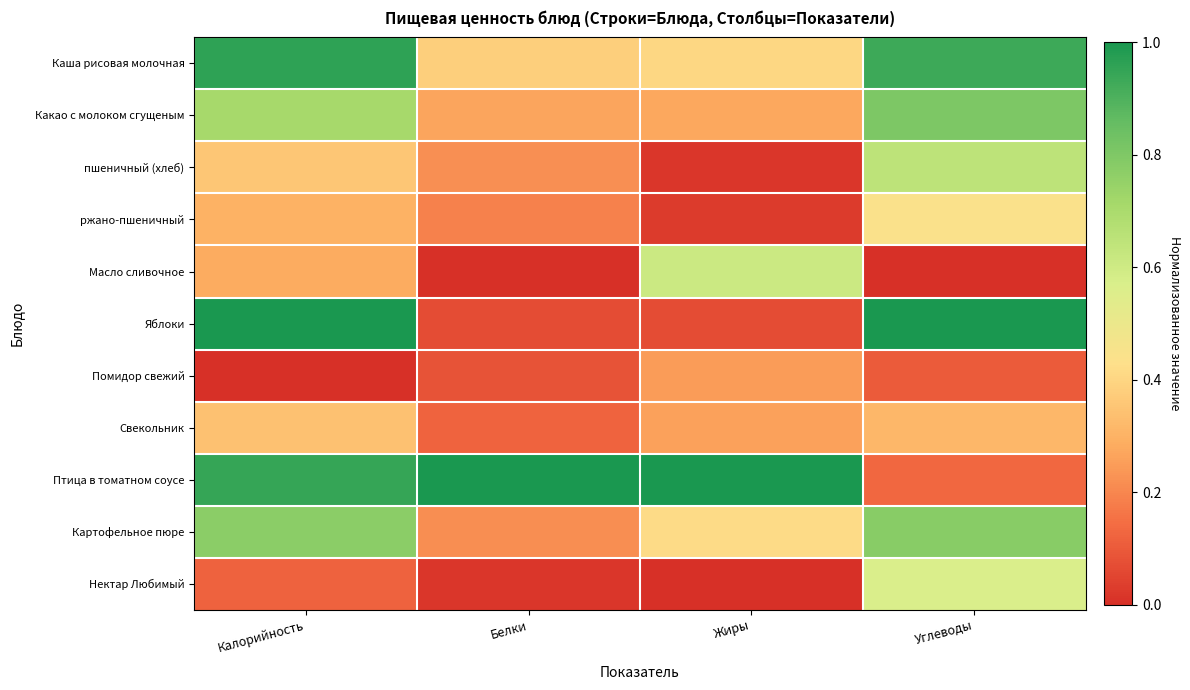

Between Калорийность and Жиры, which is larger?

Калорийность